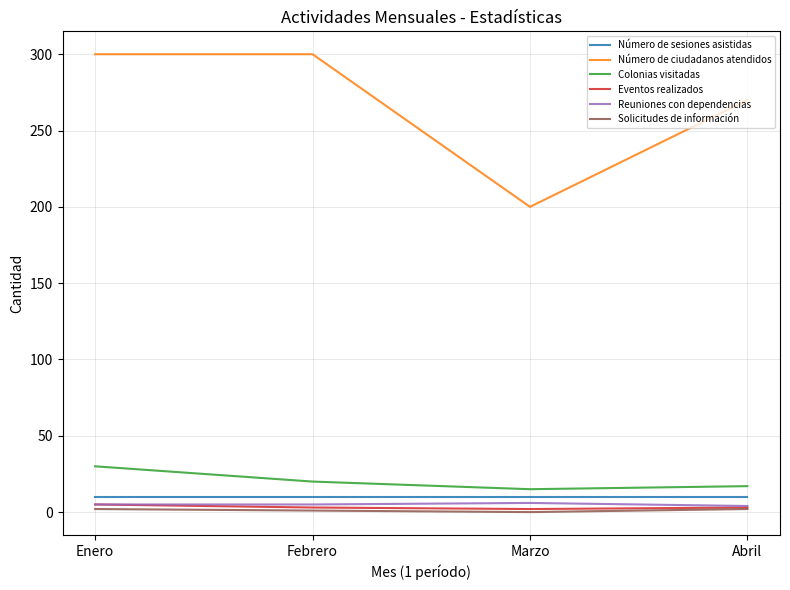

How many series are shown in this chart?

6